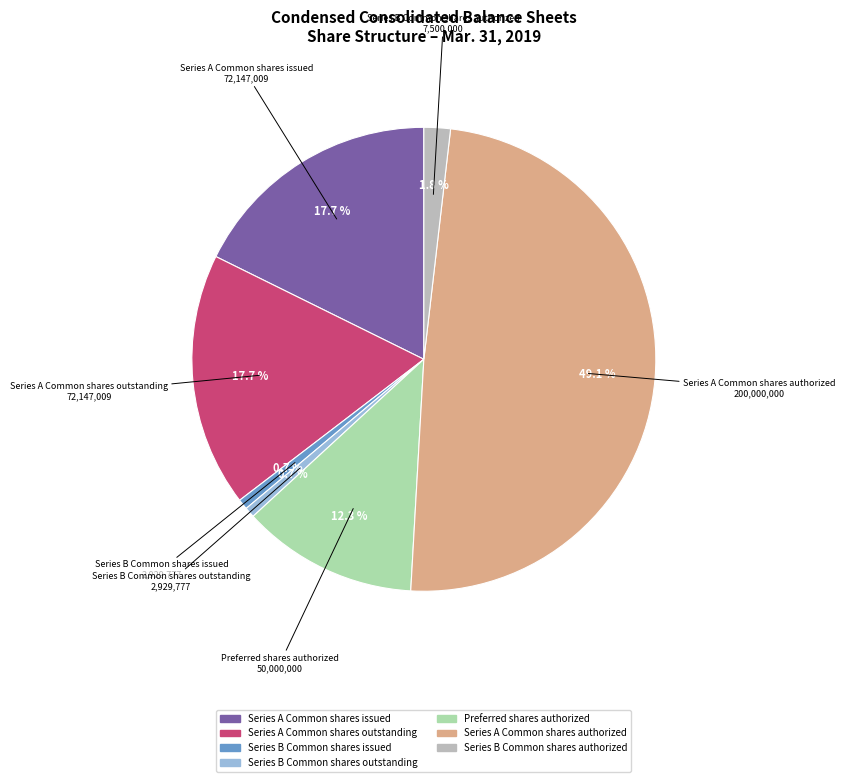

Combined, what portion of the pie is Series A Common shares outstanding and Series A Common shares issued?

35.4%